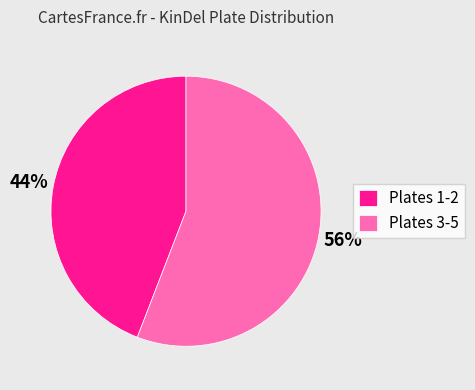

Approximately how many times larger is the value at Plates 1-2 compared to Plates 3-5?

0.8